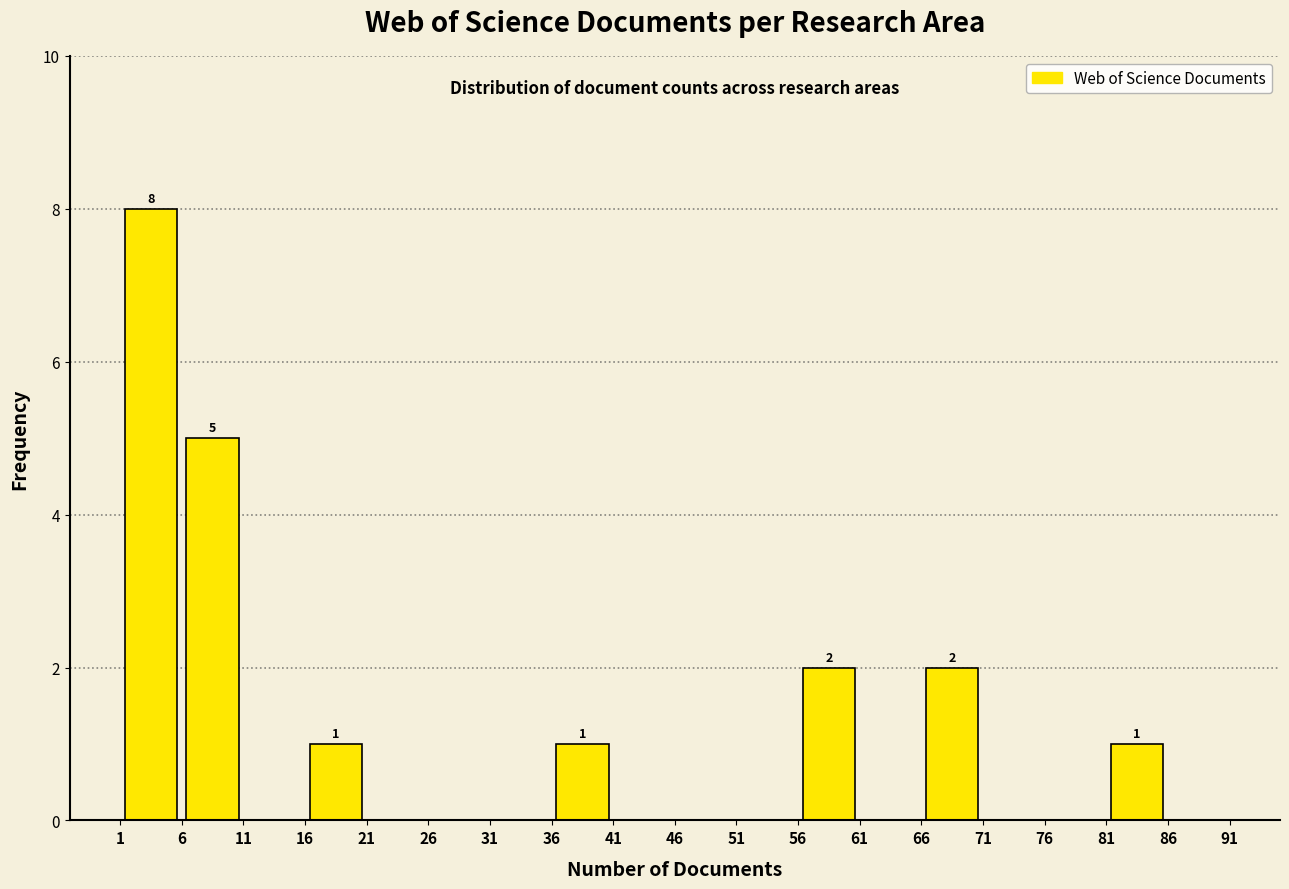

Which range on the x-axis has the tallest bar?

1 to 6